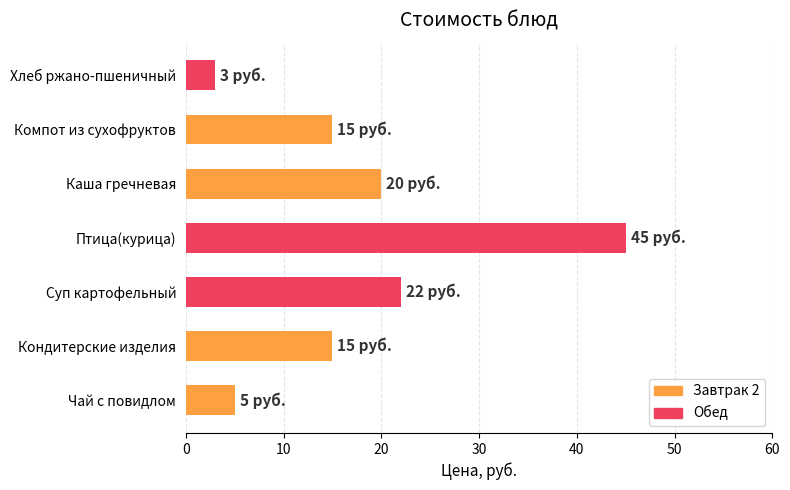

Does the chart contain any negative values?

No